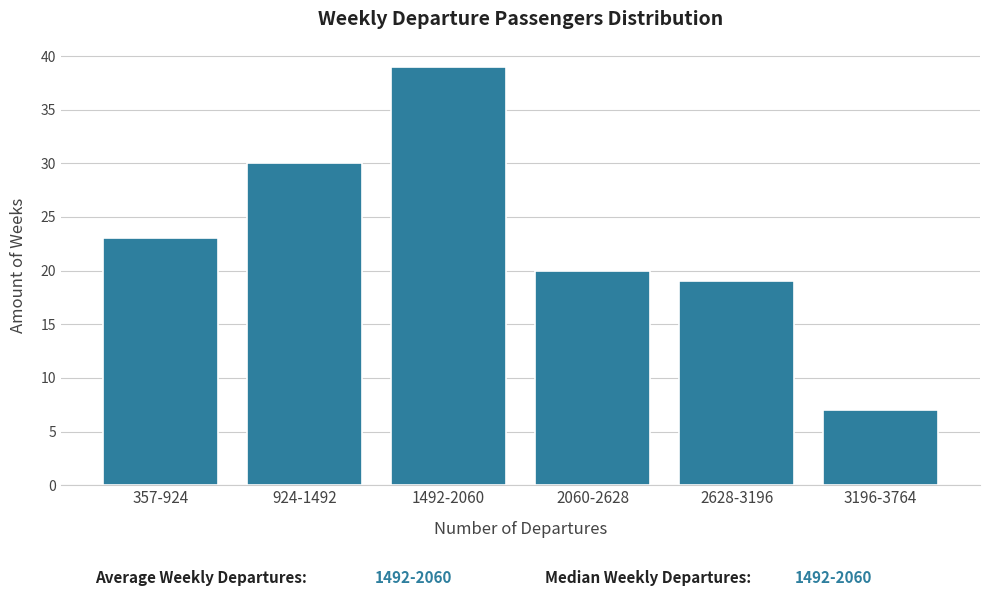

Reading left to right, extract all data points from this chart.

357-924=23	924-1492=30	1492-2060=39	2060-2628=20	2628-3196=19	3196-3764=7